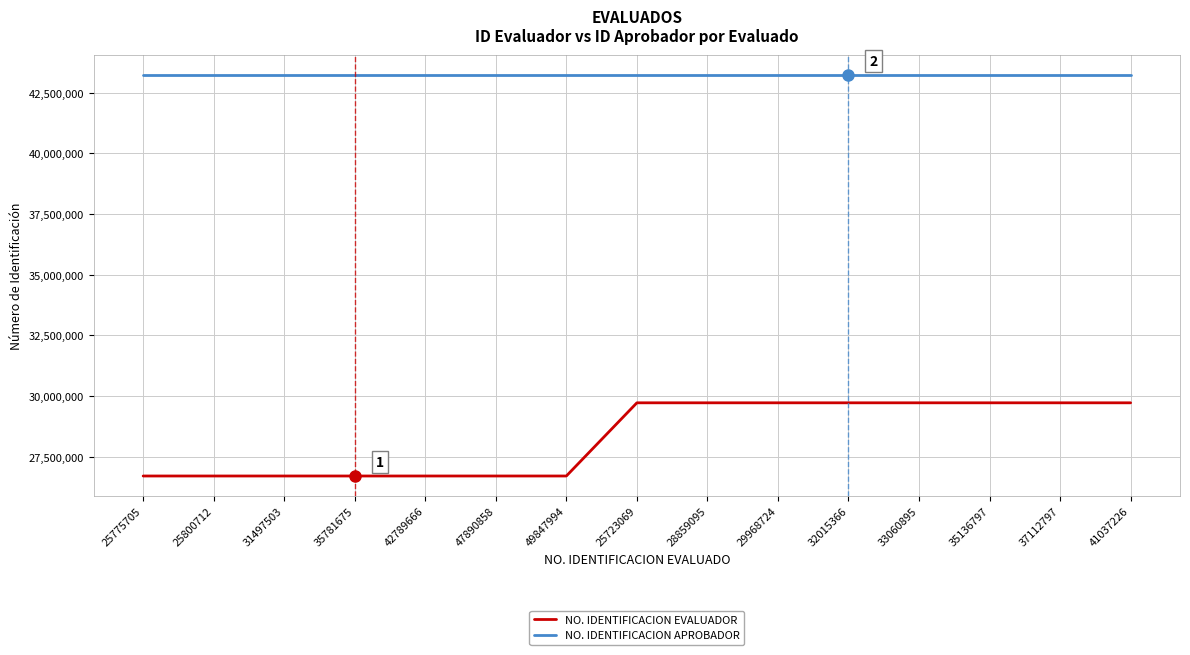

True or false: NO. IDENTIFICACION APROBADOR and NO. IDENTIFICACION EVALUADOR intersect in this chart.

False